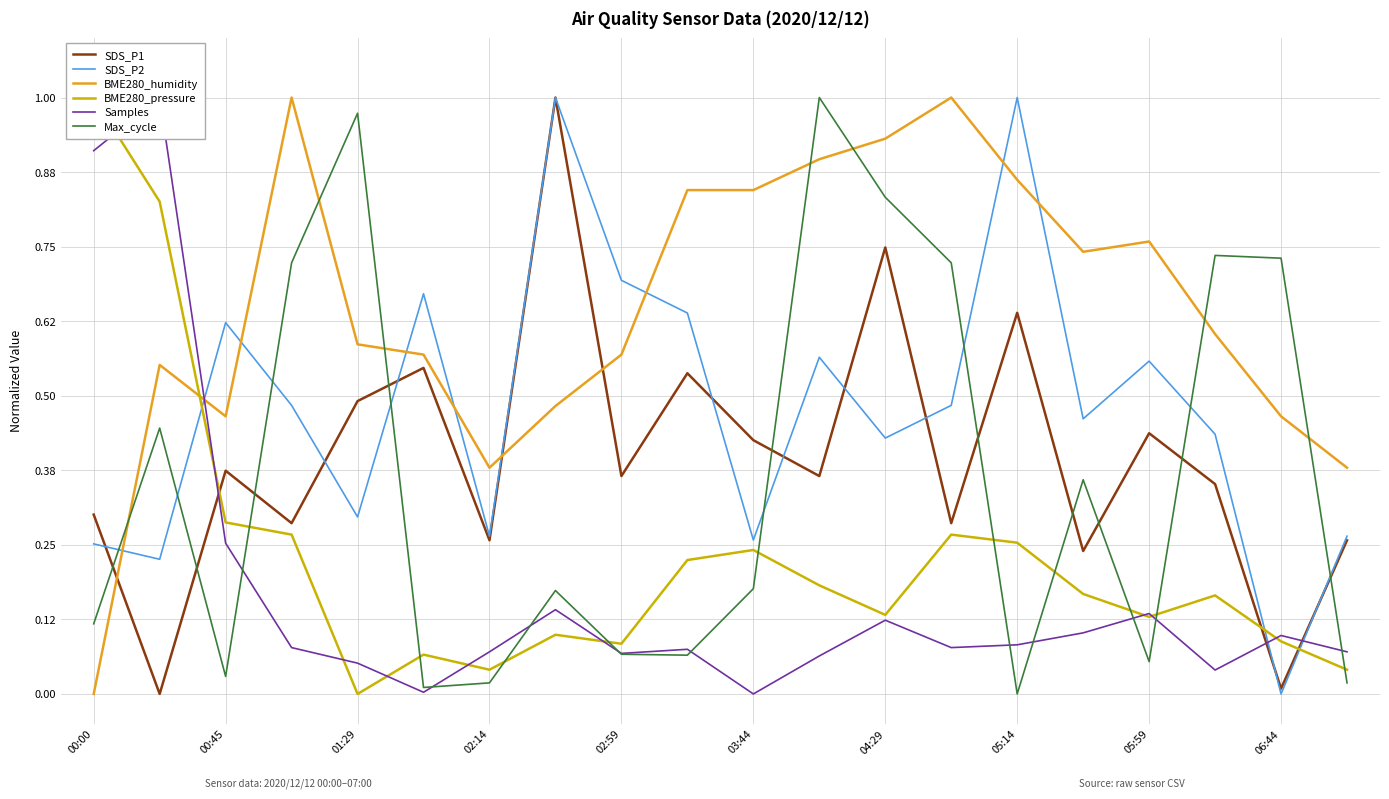

At which label does BME280_humidity reach its minimum?

00:00